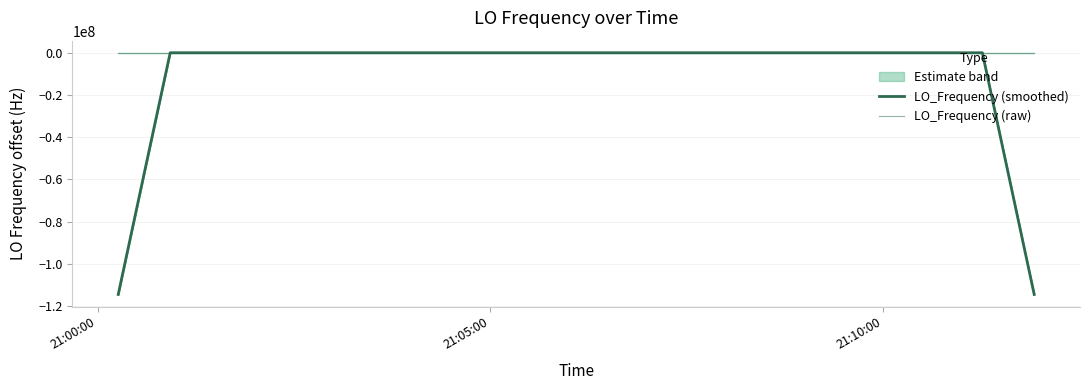

At which category does LO_Frequency (raw) reach its first local peak?

21:05:00